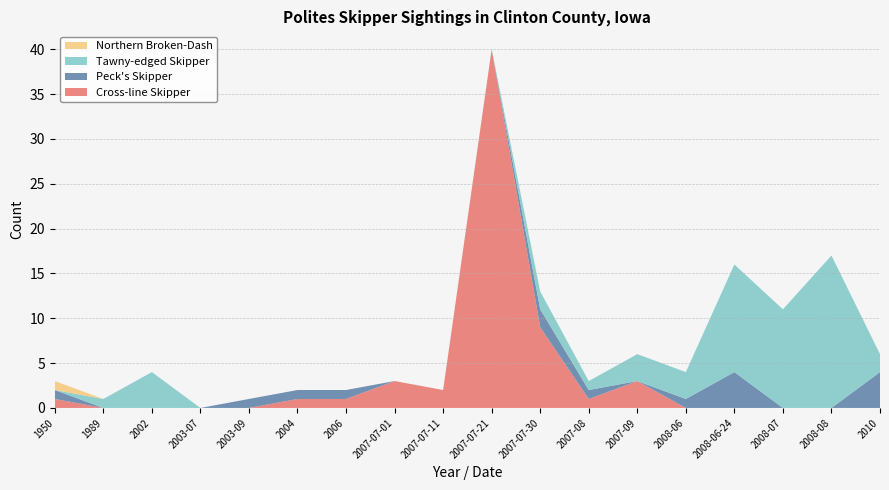

Reading left to right, what are all the values shown in this chart?

Cross-line Skipper: 1950=1	1989=0	2002=0	2003-07=0	2003-09=0	2004=1	2006=1	2007-07-01=3	2007-07-11=2	2007-07-21=40	2007-07-30=9	2007-08=1	2007-09=3	2008-06=0	2008-06-24=0	2008-07=0	2008-08=0	2010=0
Peck's Skipper: 1950=1	1989=0	2002=0	2003-07=0	2003-09=1	2004=1	2006=1	2007-07-01=0	2007-07-11=0	2007-07-21=0	2007-07-30=2	2007-08=1	2007-09=0	2008-06=1	2008-06-24=4	2008-07=0	2008-08=0	2010=4
Tawny-edged Skipper: 1950=0	1989=1	2002=4	2003-07=0	2003-09=0	2004=0	2006=0	2007-07-01=0	2007-07-11=0	2007-07-21=0	2007-07-30=2	2007-08=1	2007-09=3	2008-06=3	2008-06-24=12	2008-07=11	2008-08=17	2010=2
Northern Broken-Dash: 1950=1	1989=0	2002=0	2003-07=0	2003-09=0	2004=0	2006=0	2007-07-01=0	2007-07-11=0	2007-07-21=0	2007-07-30=0	2007-08=0	2007-09=0	2008-06=0	2008-06-24=0	2008-07=0	2008-08=0	2010=0